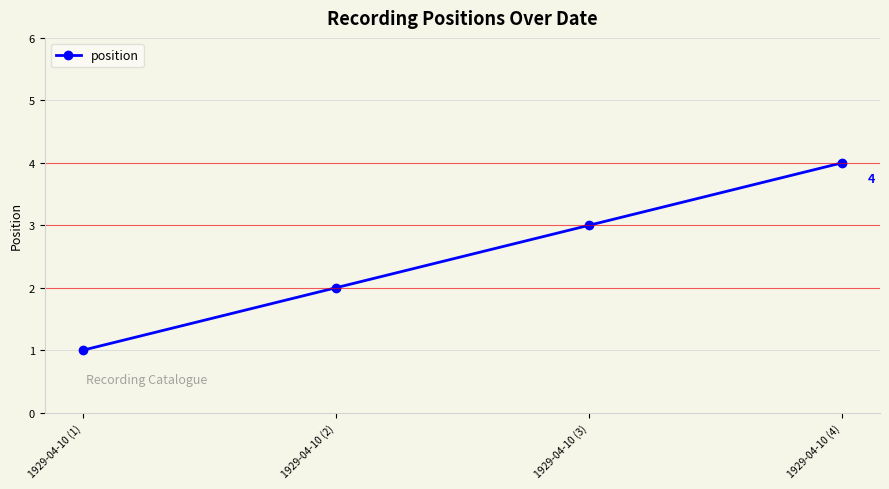

What is the difference between the values at 1929-04-10 (2) and 1929-04-10 (1)?

1